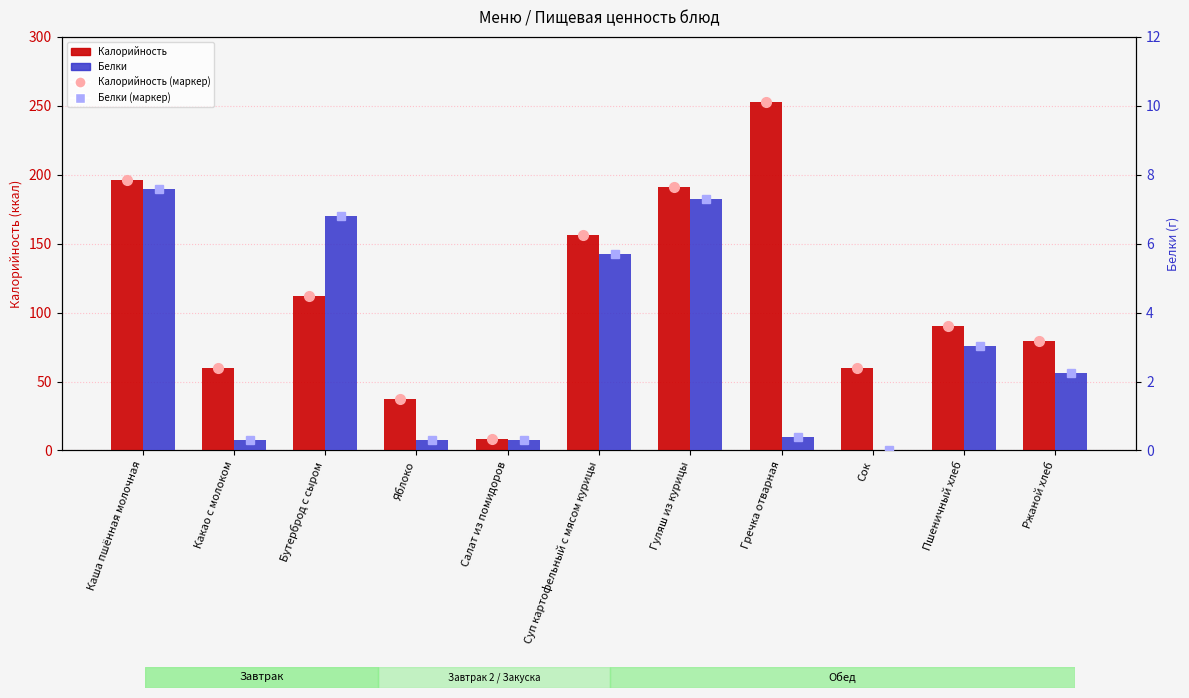

How many data points in Калорийность are above 90?

6